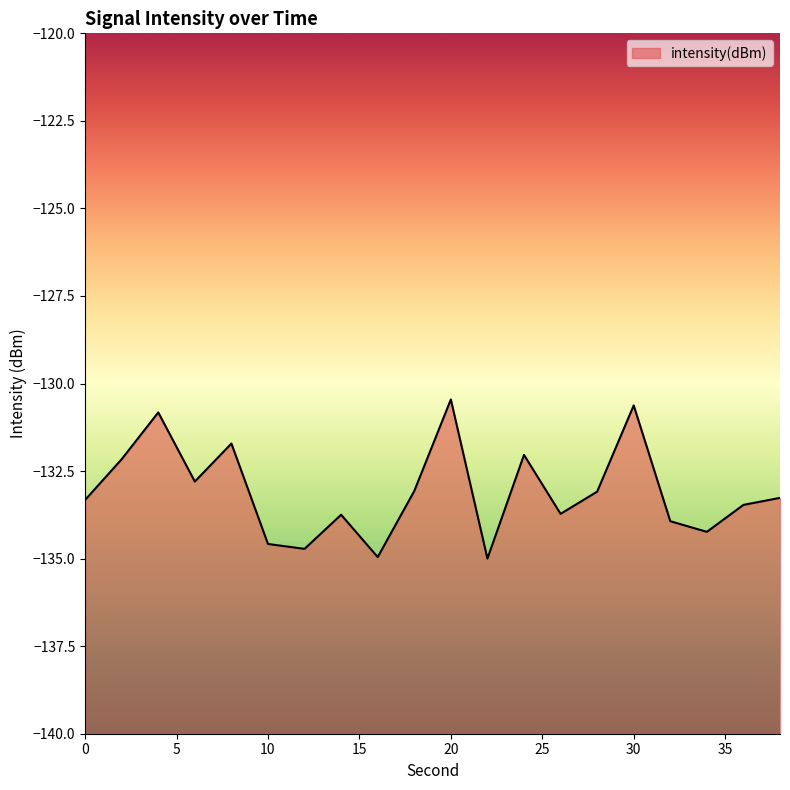

Reading left to right, what are all the values shown in this chart?

0=-133.3	2=-132.2	4=-130.8	6=-132.8	8=-131.7	10=-134.6	12=-134.7	14=-133.7	16=-135.0	18=-133.1	20=-130.5	22=-135.0	24=-132.0	26=-133.7	28=-133.1	30=-130.6	32=-133.9	34=-134.2	36=-133.5	38=-133.3